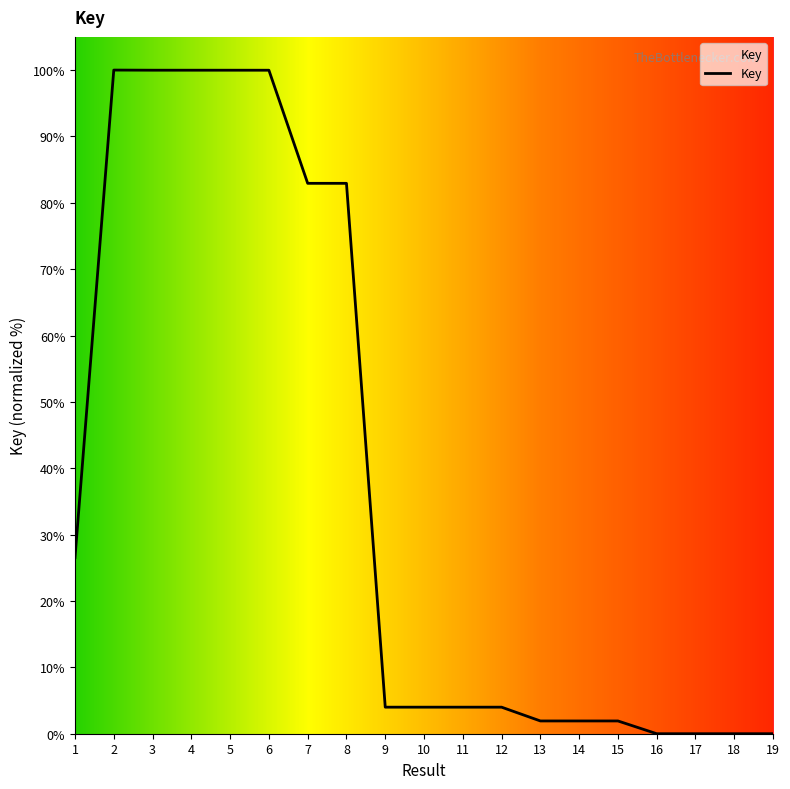

What is the ratio of the value at 2 to the value at 3?

1.0